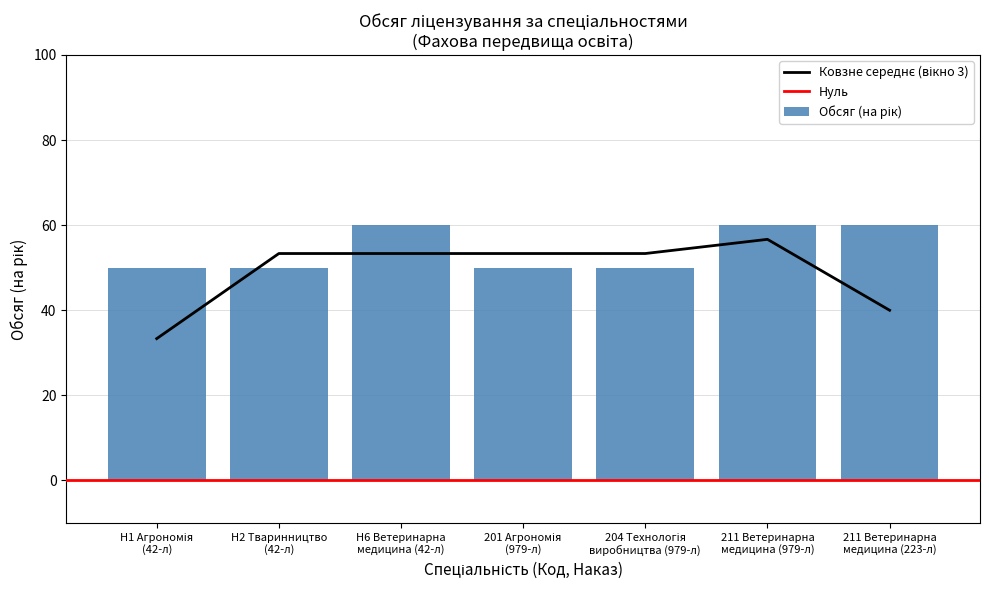

Reading left to right, extract all data points from this chart.

H1 Агрономія
(42-л)=50	H2 Тваринництво
(42-л)=50	H6 Ветеринарна
медицина (42-л)=60	201 Агрономія
(979-л)=50	204 Технологія
виробництва (979-л)=50	211 Ветеринарна
медицина (979-л)=60	211 Ветеринарна
медицина (223-л)=60